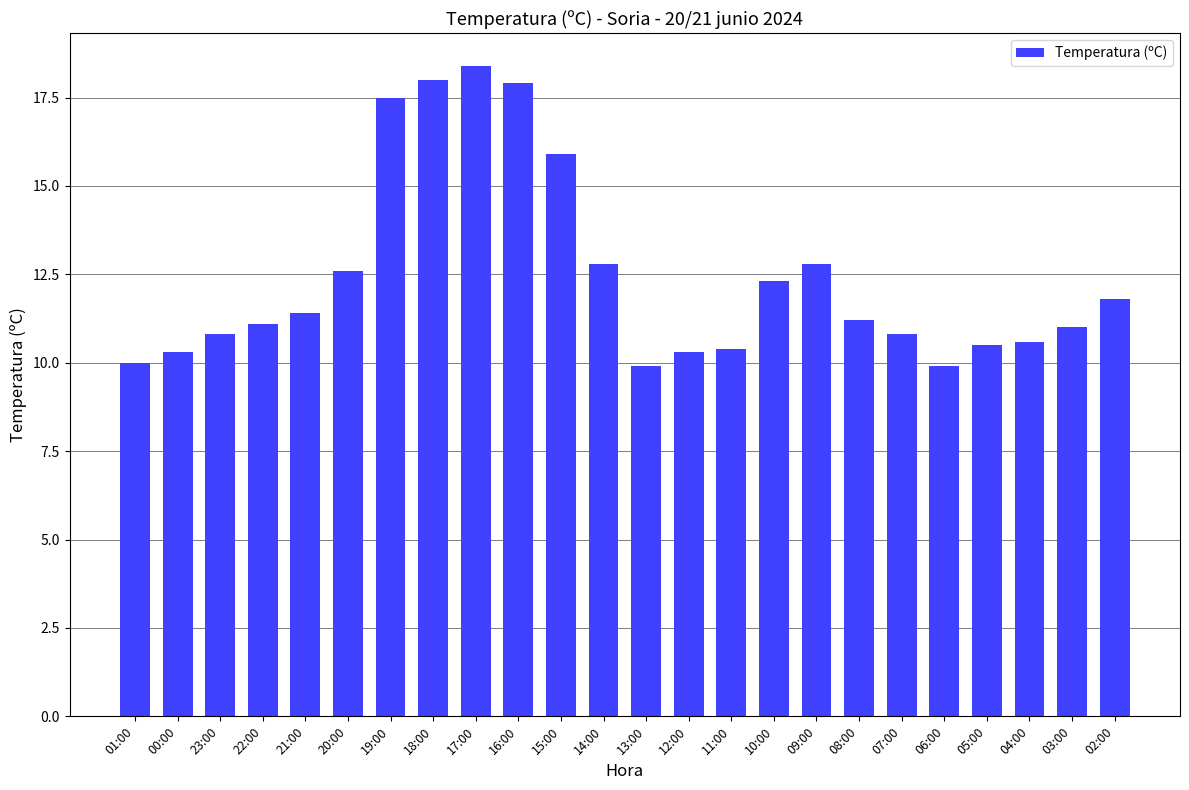

The value at 15:00 is 15.9. True or false?

True